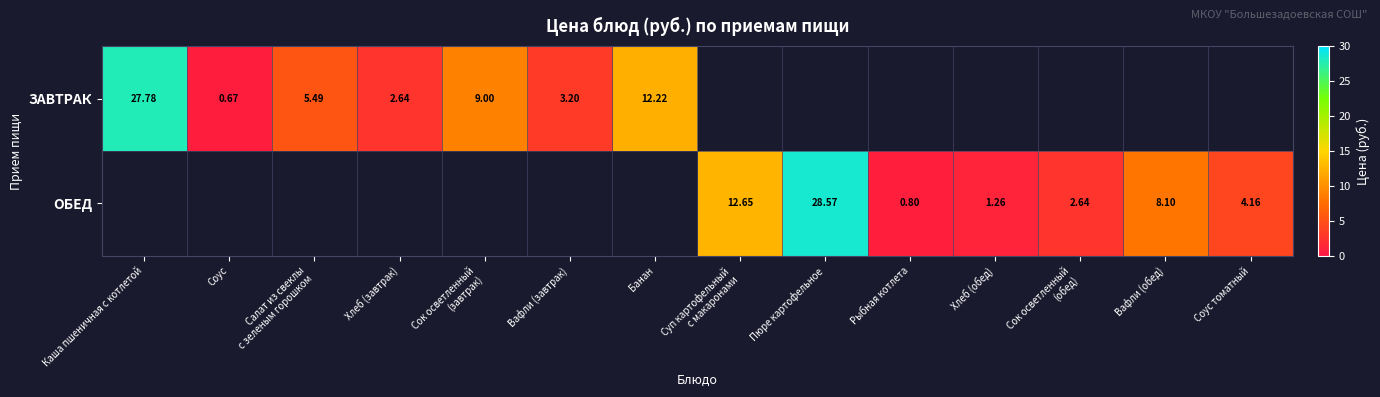

Count the number of categories in the chart.

14